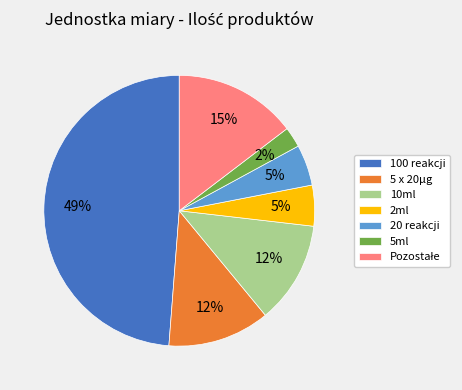

Is the sum of 5 x 20µg and 2ml greater than half?

No